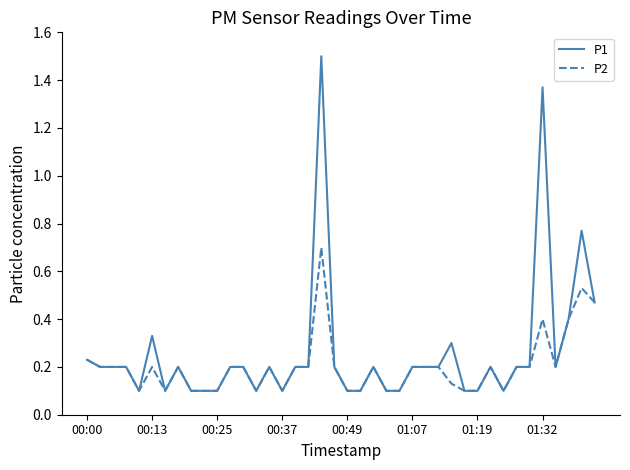

Which series has the largest range (max minus min)?

P1